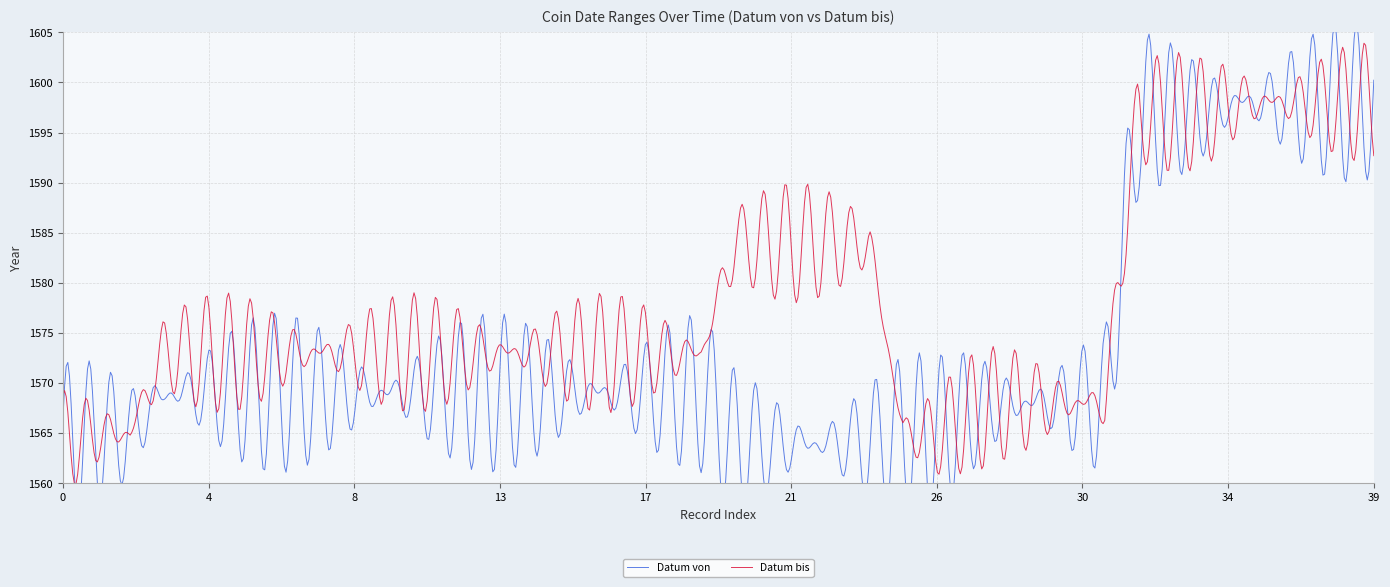

Is the value of Datum bis at 23 greater than the value of Datum von at 4?

Yes